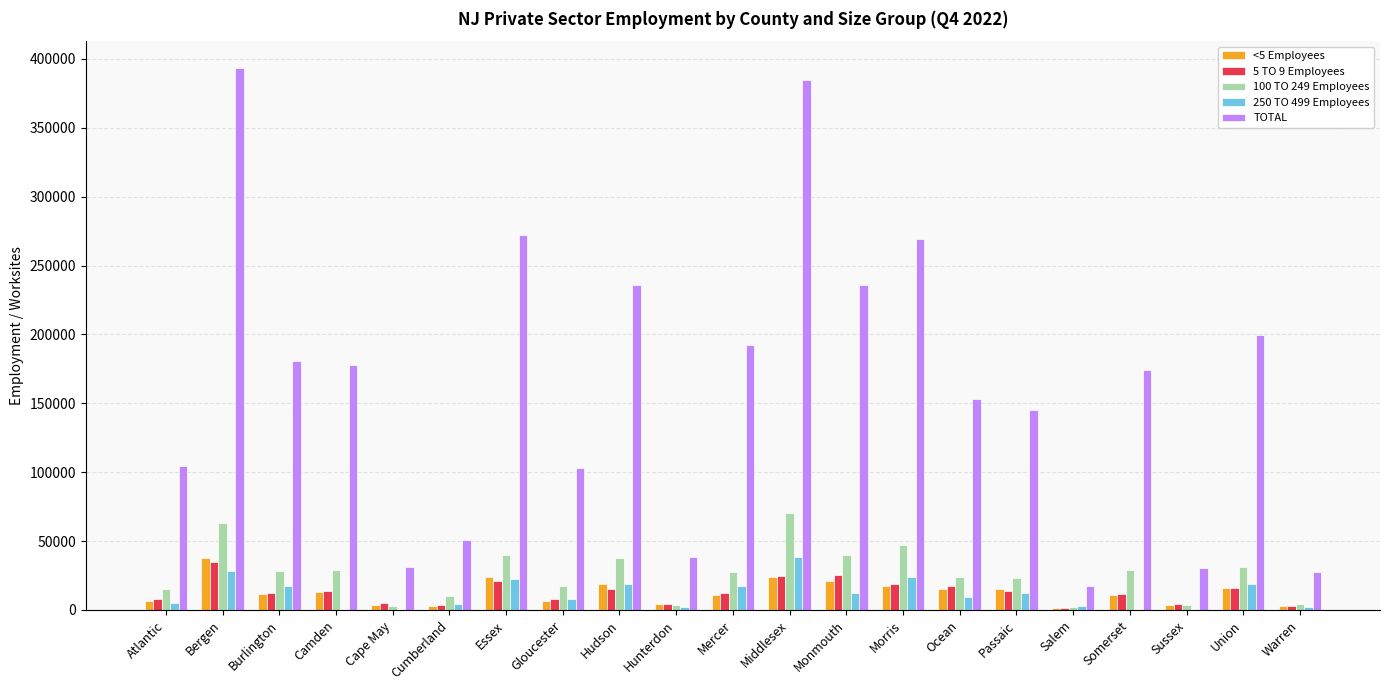

What value does the TOTAL series have at Monmouth?

235604